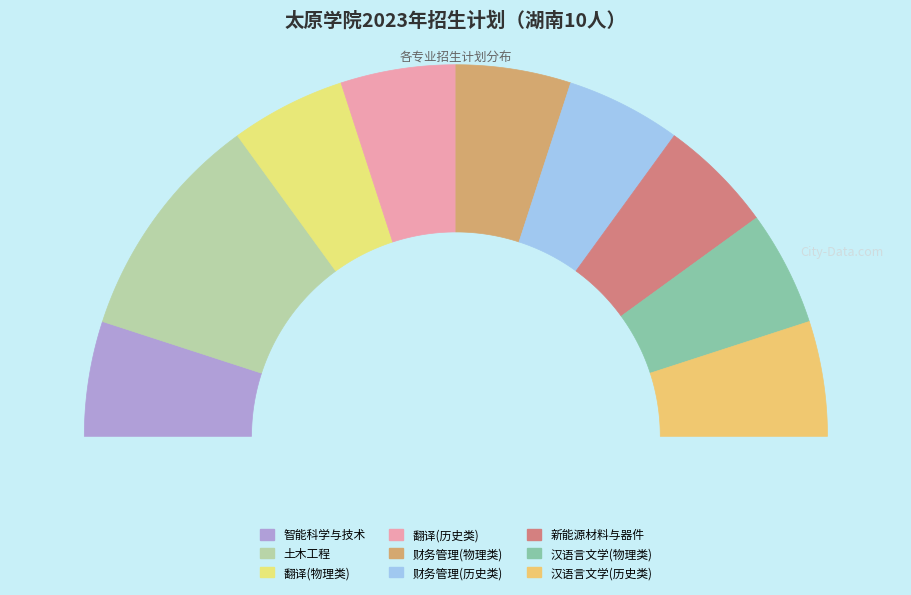

To the nearest percent, what percentage of the pie is 智能科学与技术?

10%